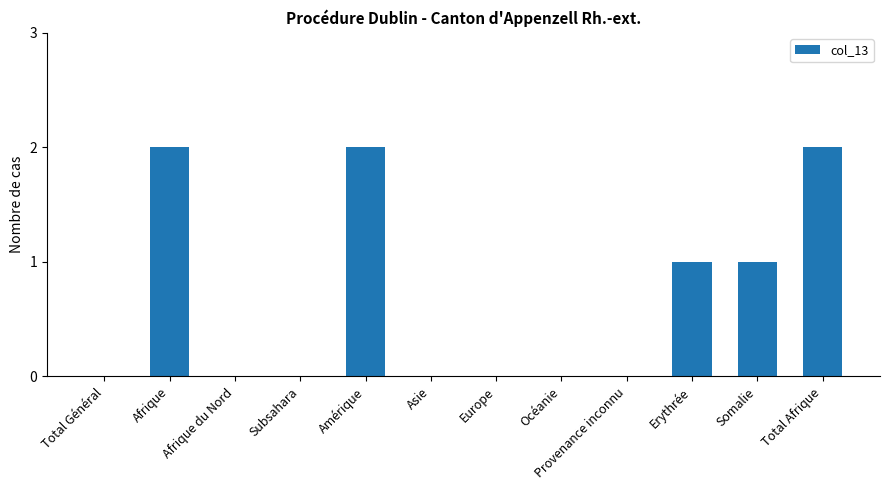

True or false: the data shows 2 at Afrique.

True